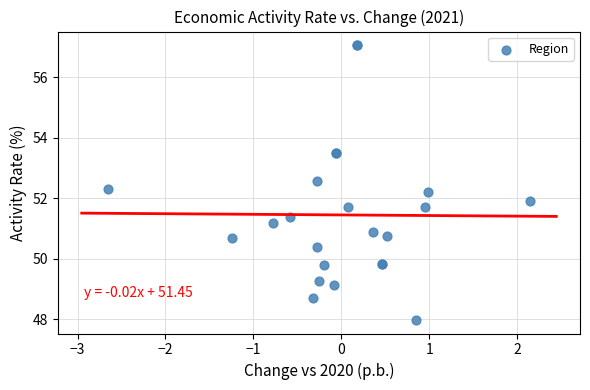

What Y value in the scatter plot is closest to 52?

51.9